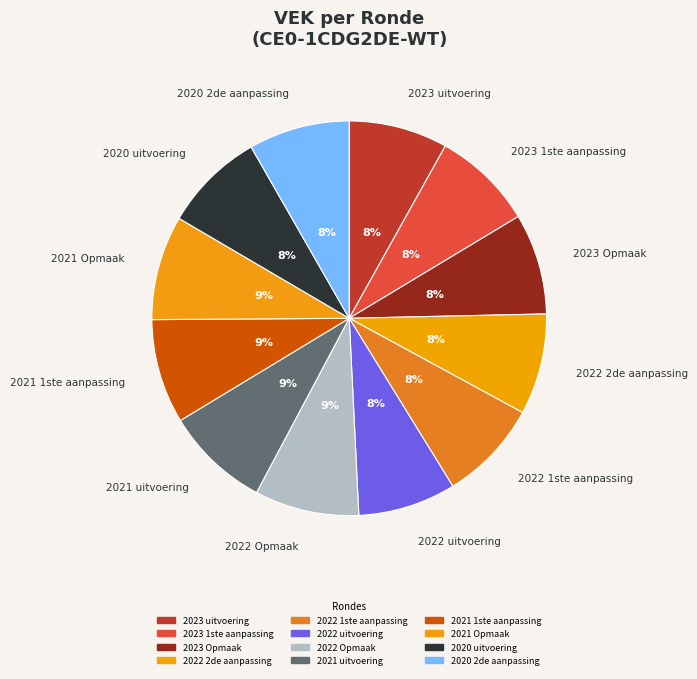

How many slices are in this pie chart?

12